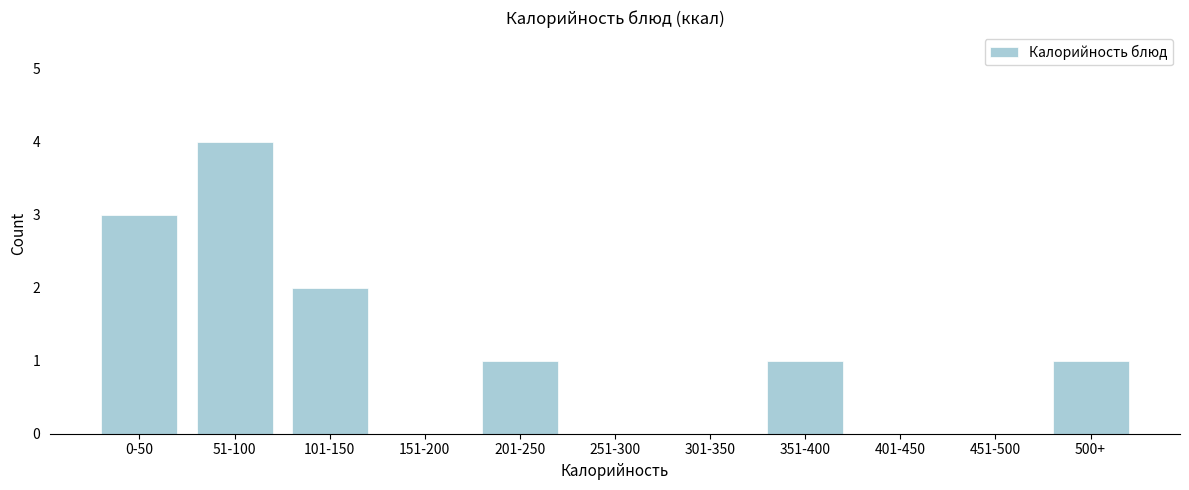

Reading left to right, what are all the values shown in this chart?

0-50=3	51-100=4	101-150=2	151-200=0	201-250=1	251-300=0	301-350=0	351-400=1	401-450=0	451-500=0	500+=1